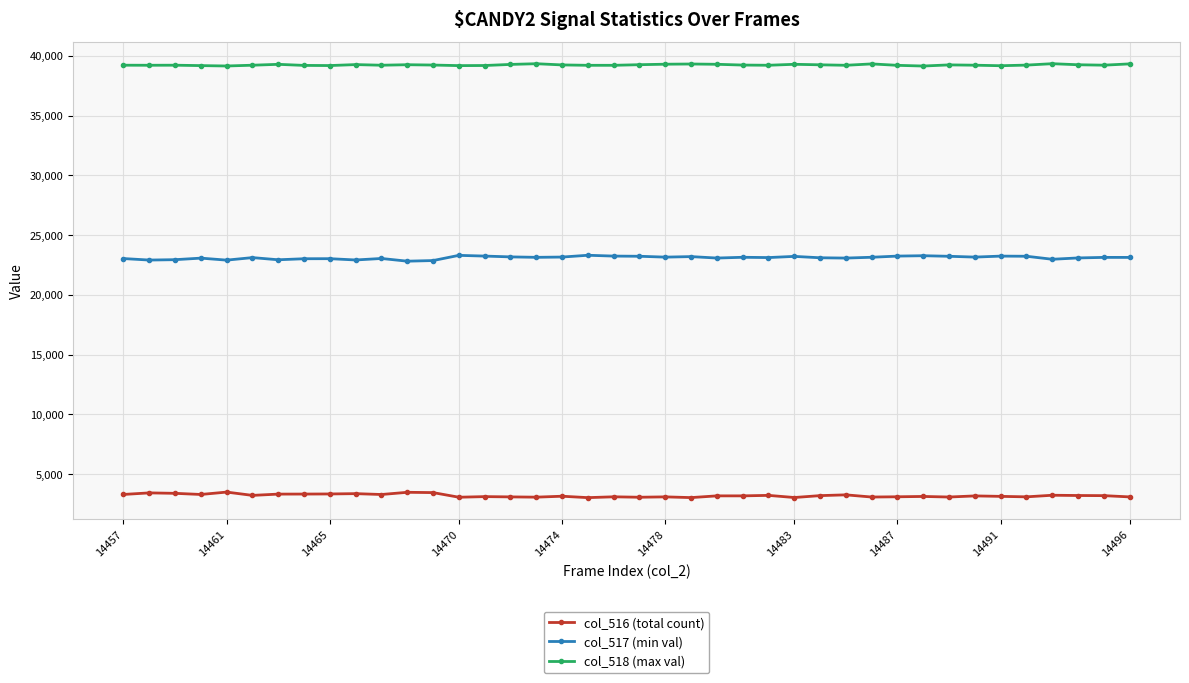

True or false: col_518 (max val) and col_517 (min val) intersect in this chart.

False